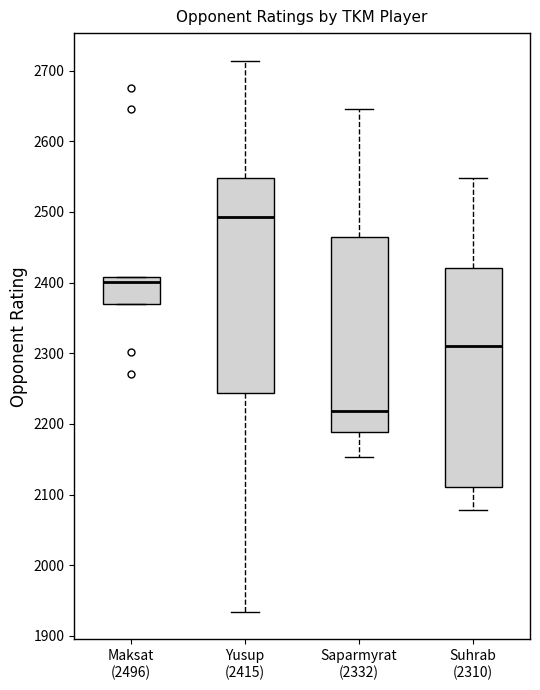

Reading left to right, read every box against the y-axis: the position of its median line, the range the box covers, and the ends of its whiskers. The values are not printed on the chart, so give them approximately, as read against the axis.

Maksat (2496): median 2400, box 2370 to 2410, whiskers 2370 to 2410
Yusup (2415): median 2490, box 2240 to 2550, whiskers 1930 to 2710
Saparmyrat (2332): median 2220, box 2190 to 2470, whiskers 2150 to 2650
Suhrab (2310): median 2310, box 2110 to 2420, whiskers 2080 to 2550